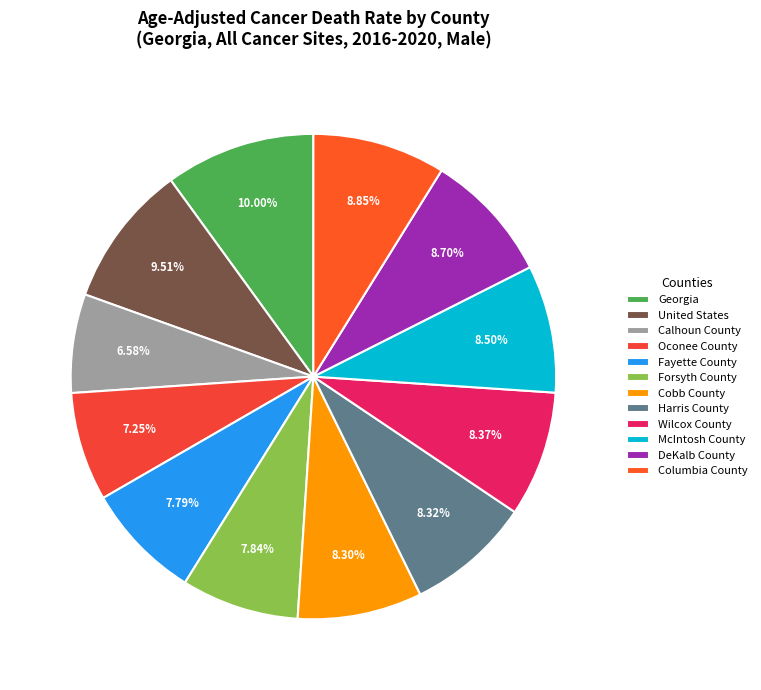

Which slice is the smallest?

Calhoun County